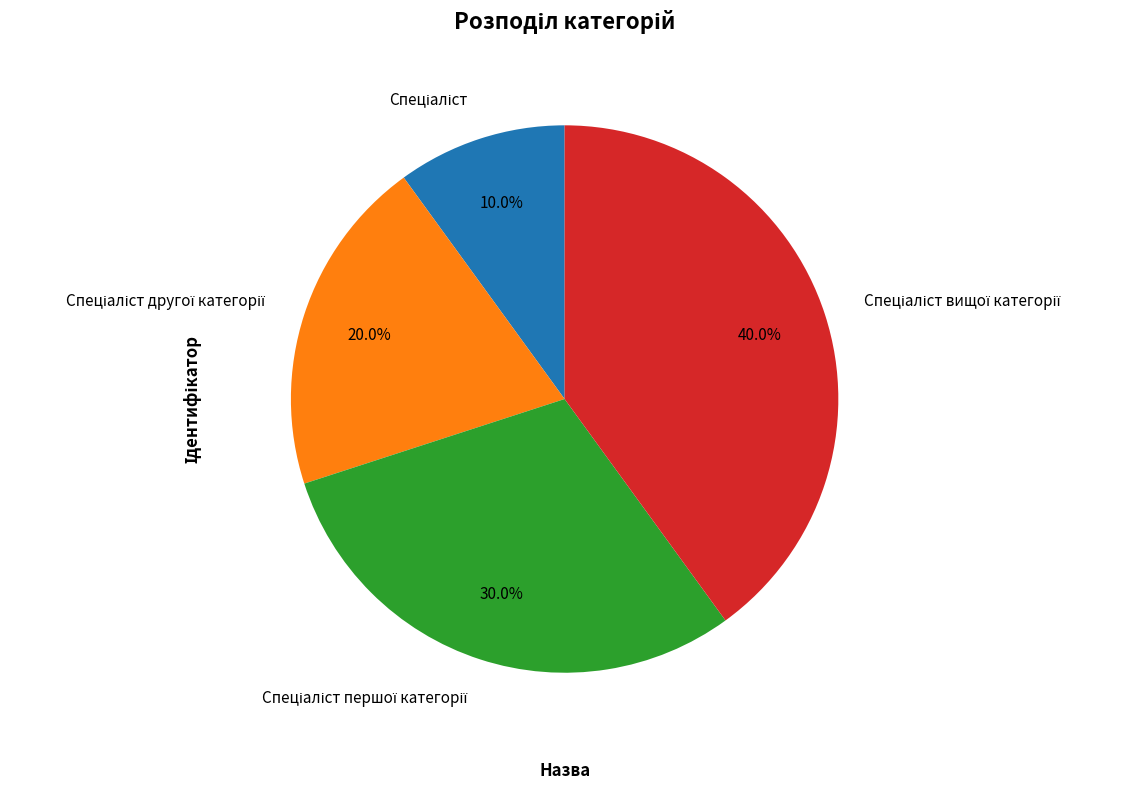

How many slices are in this pie chart?

4